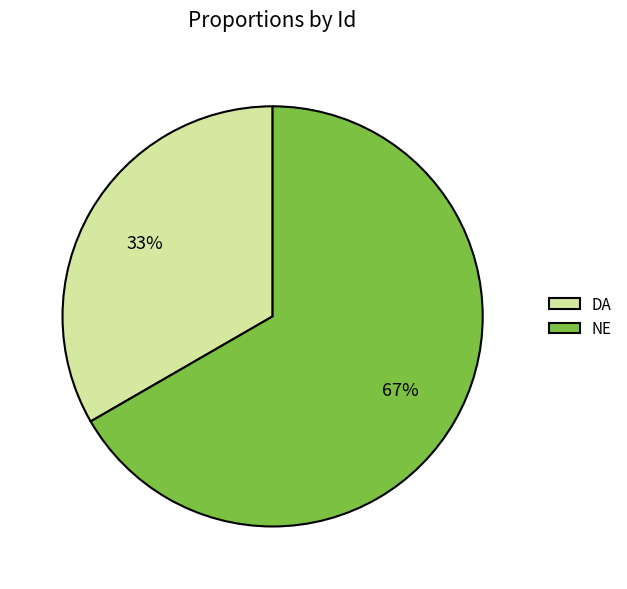

Which slice is the smallest?

DA